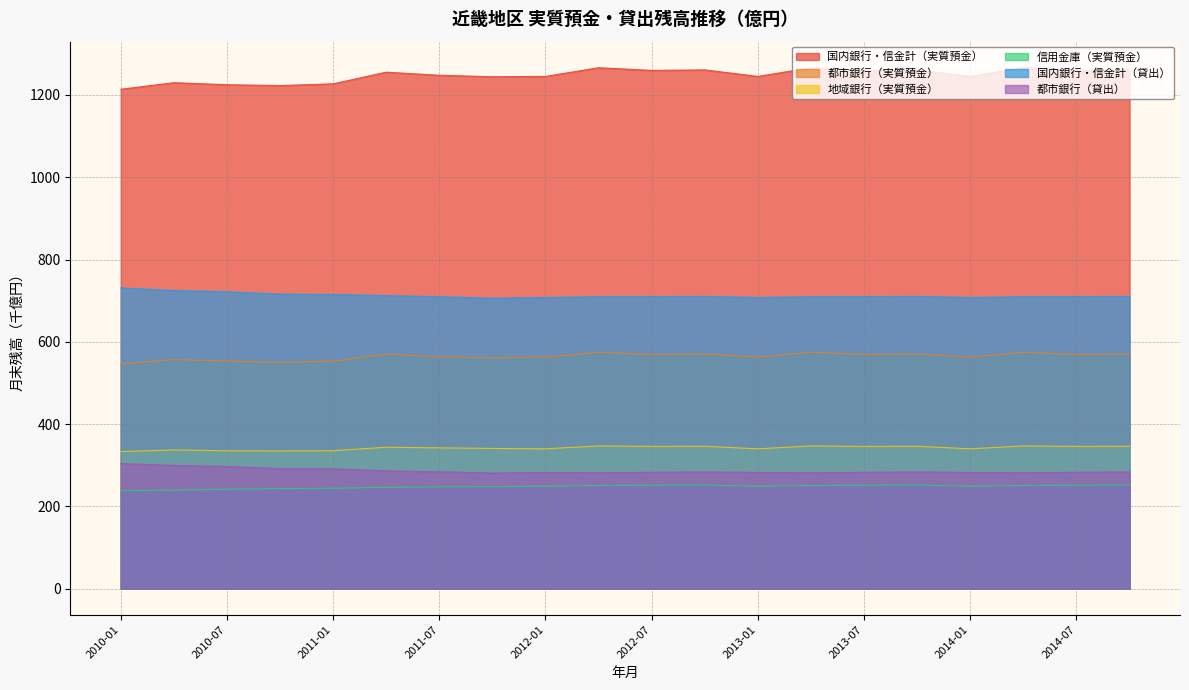

Which label corresponds to the largest value in the chart?

2012-04